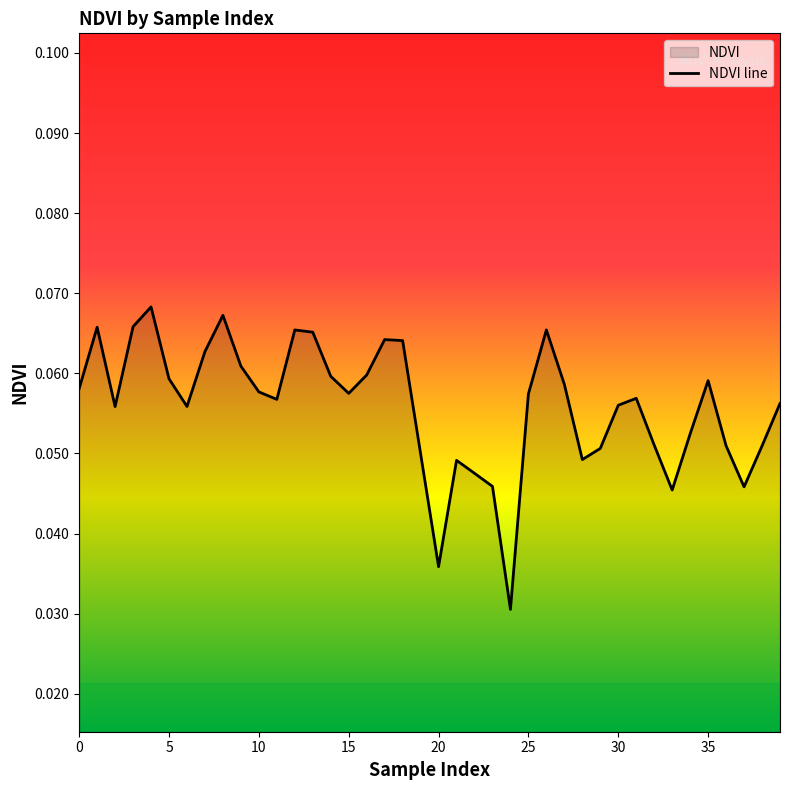

How many values are between 0 and 1?

40